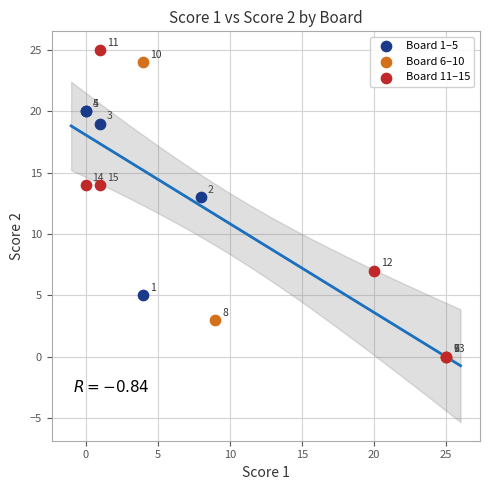

Which series reaches the maximum Y coordinate?

Board 11–15